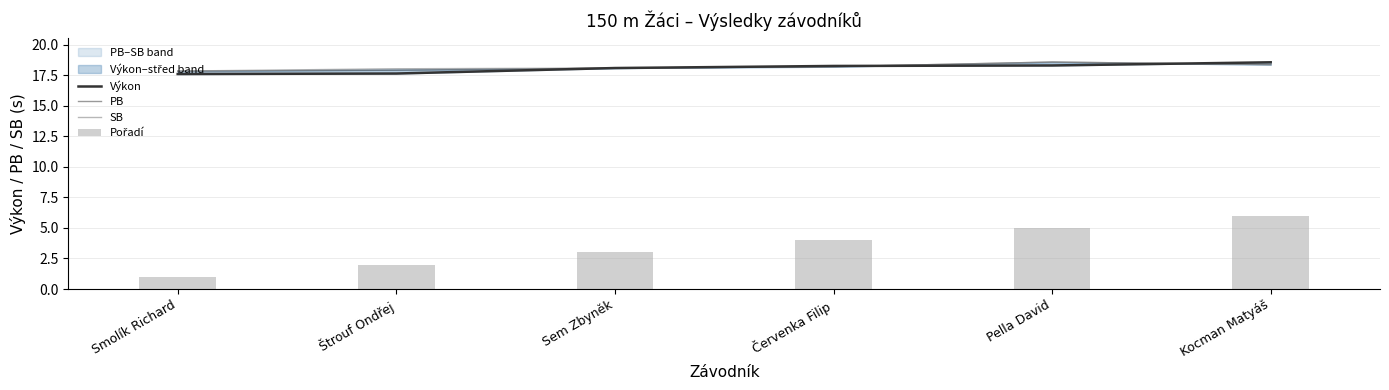

What are all the series names shown in the legend?

Výkon, PB, SB, Pořadí